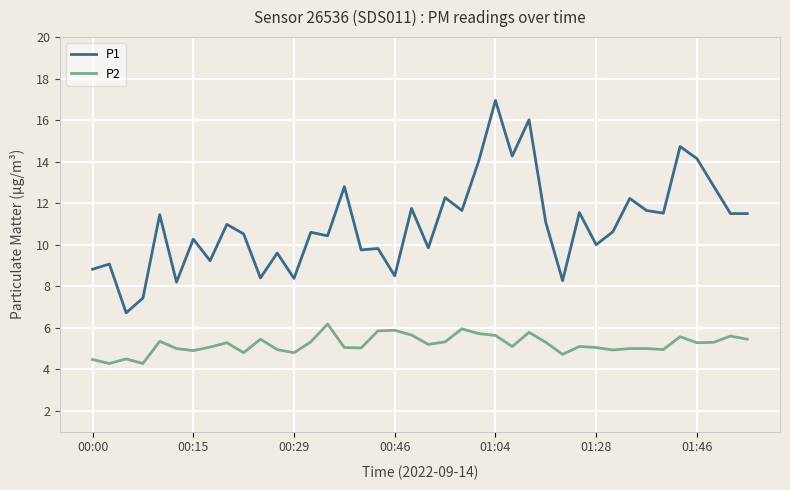

True or false: P2 and P1 cross at least once.

False